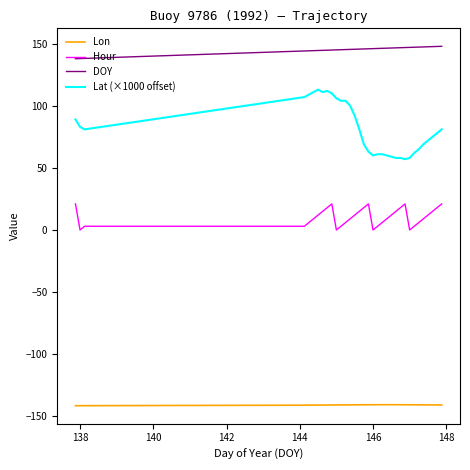

Which series has the widest spread of values?

Lat (×1000 offset)